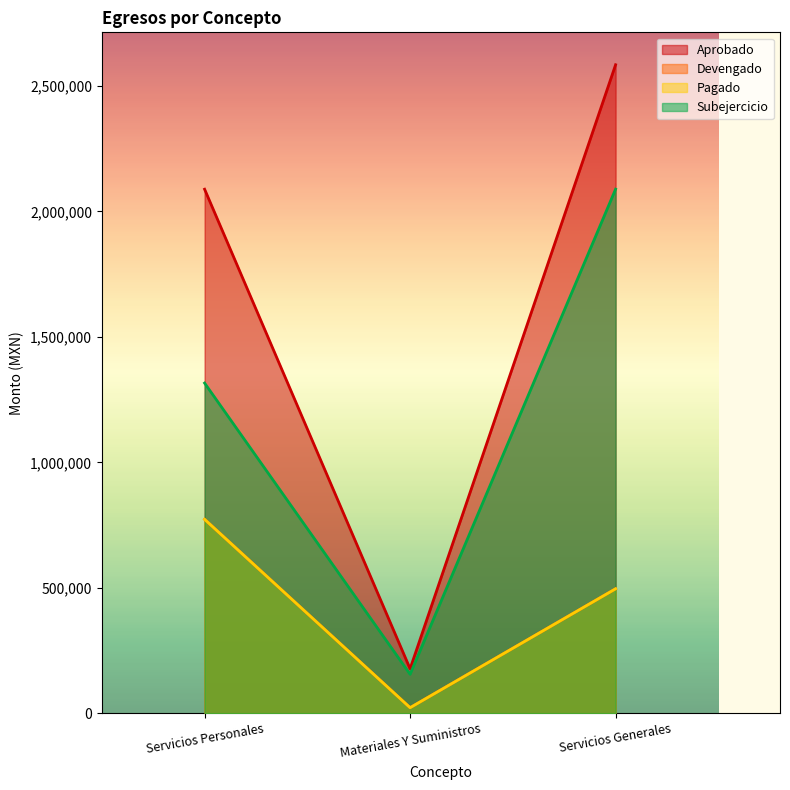

The value of Subejercicio at Servicios Generales is 2088988.4. True or false?

True